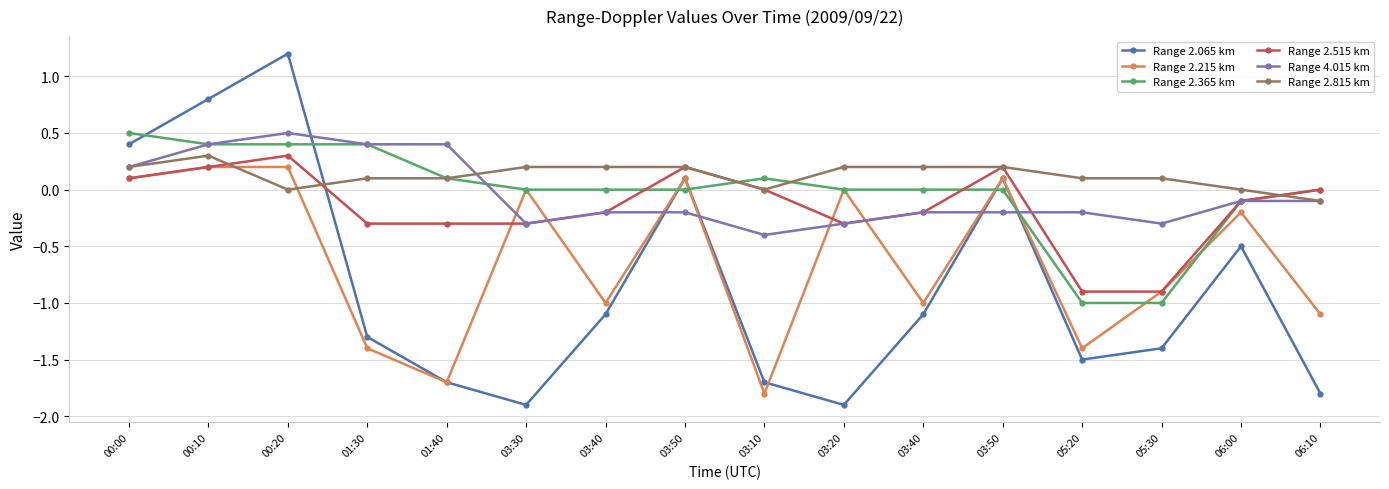

Reading left to right, list all the values displayed in this chart.

Range 2.065 km: 0.4	0.8	1.2	-1.3	-1.7	-1.9	-1.1	0.1	-1.7	-1.9	-1.1	0.1	-1.5	-1.4	-0.5	-1.8
Range 2.215 km: 0.1	0.2	0.2	-1.4	-1.7	-0.0	-1.0	0.1	-1.8	-0.0	-1.0	0.1	-1.4	-0.9	-0.2	-1.1
Range 2.365 km: 0.5	0.4	0.4	0.4	0.1	0.0	0.0	0.0	0.1	0.0	0.0	0.0	-1.0	-1.0	-0.1	-0.0
Range 2.515 km: 0.1	0.2	0.3	-0.3	-0.3	-0.3	-0.2	0.2	0.0	-0.3	-0.2	0.2	-0.9	-0.9	-0.1	0.0
Range 4.015 km: 0.2	0.4	0.5	0.4	0.4	-0.3	-0.2	-0.2	-0.4	-0.3	-0.2	-0.2	-0.2	-0.3	-0.1	-0.1
Range 2.815 km: 0.2	0.3	0.0	0.1	0.1	0.2	0.2	0.2	0.0	0.2	0.2	0.2	0.1	0.1	0.0	-0.1